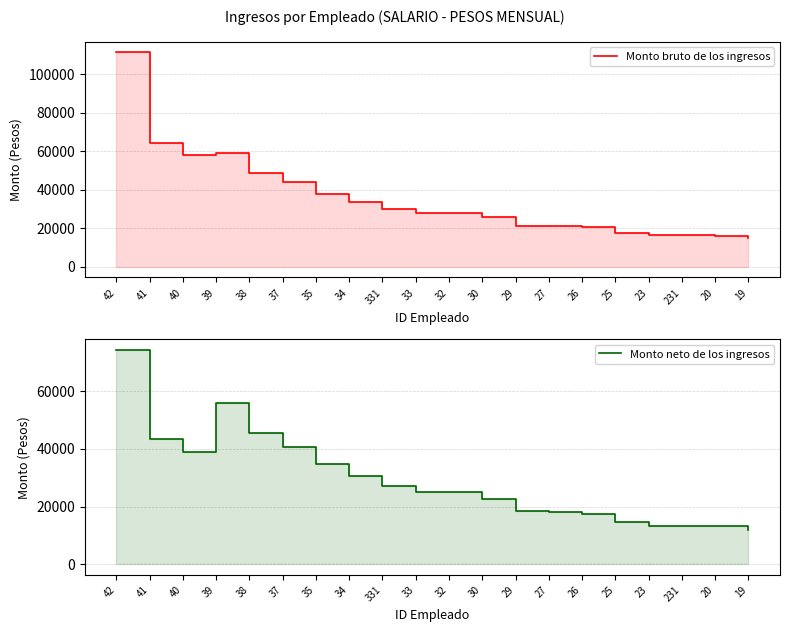

What is the total value across all series at 40?

96566